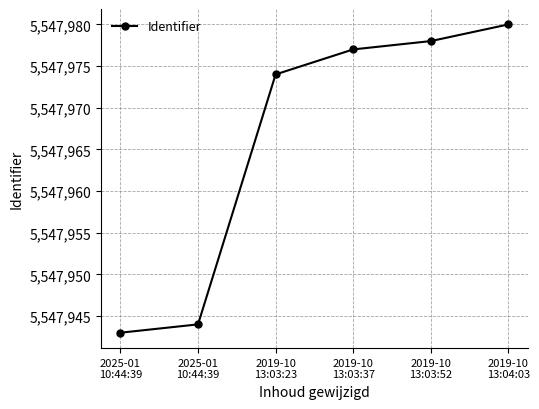

Does the chart have visible grid lines?

Yes